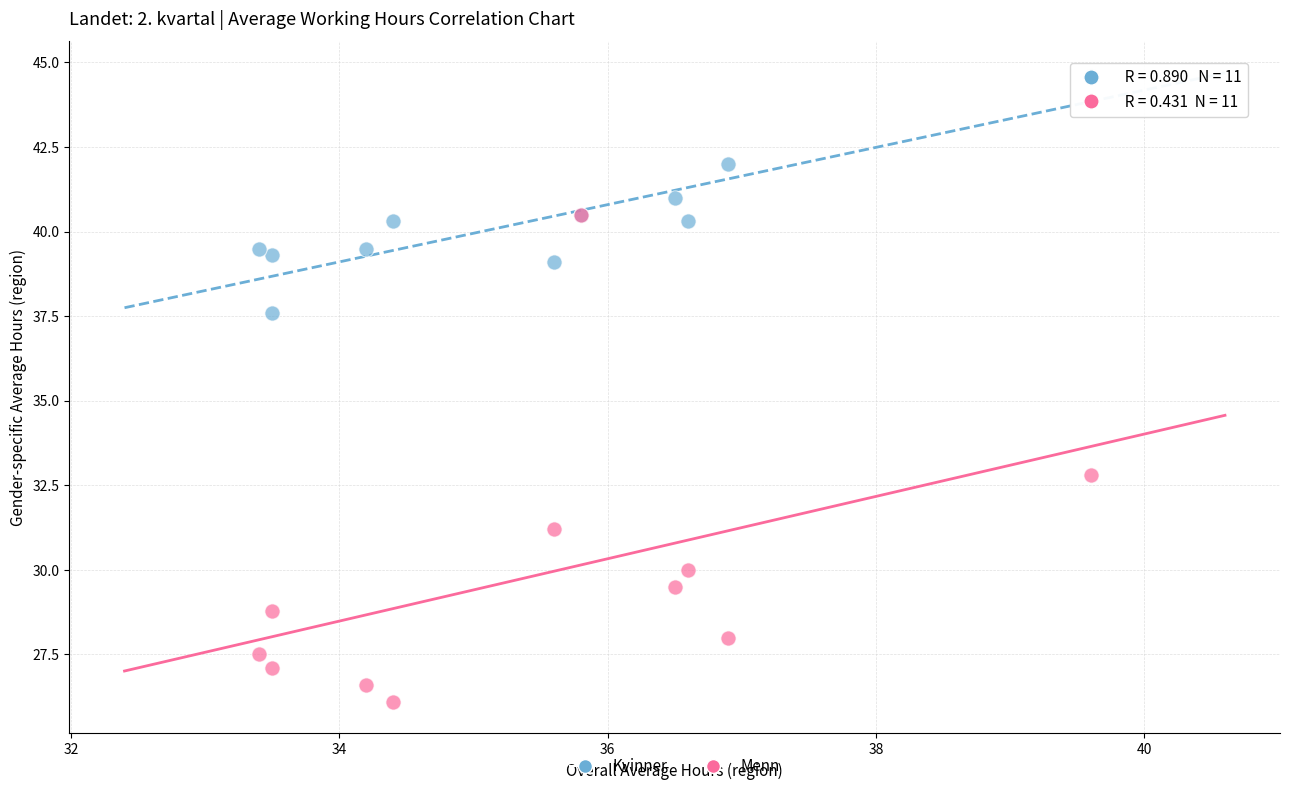

Across all series, what Y value is closest to 35?

32.8